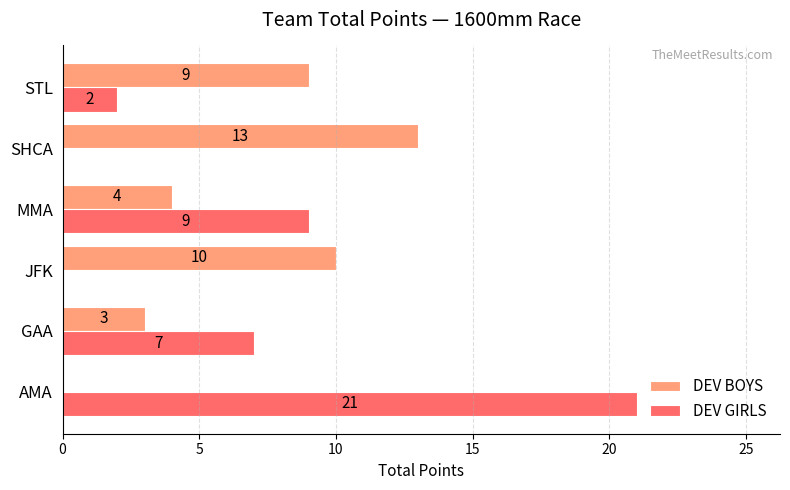

Which series changed the most between JFK and SHCA?

DEV BOYS